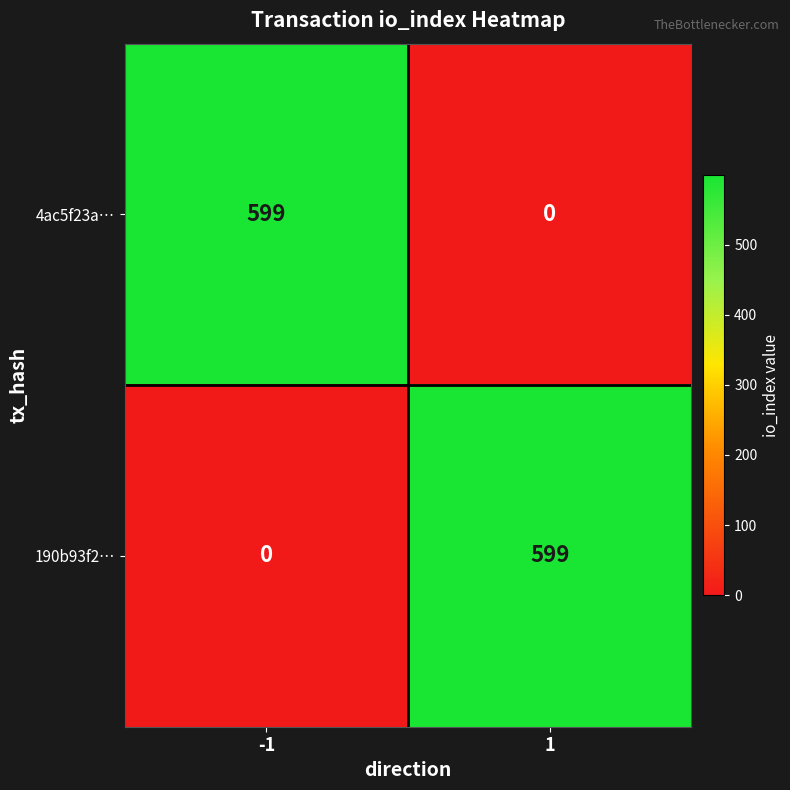

How many series are shown in this chart?

2